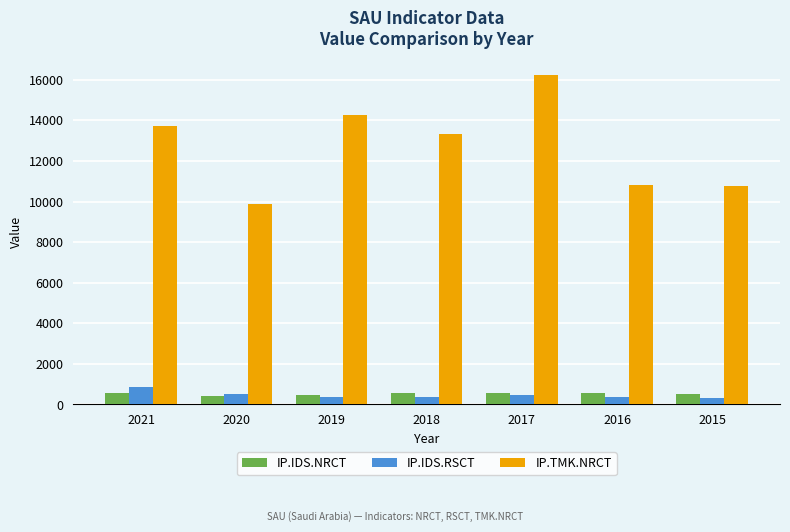

Which series has the largest total across all categories?

IP.TMK.NRCT